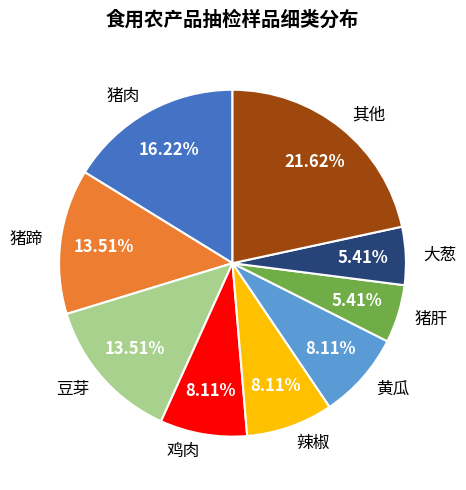

Combined, do 辣椒 and 大葱 account for over 50%?

No